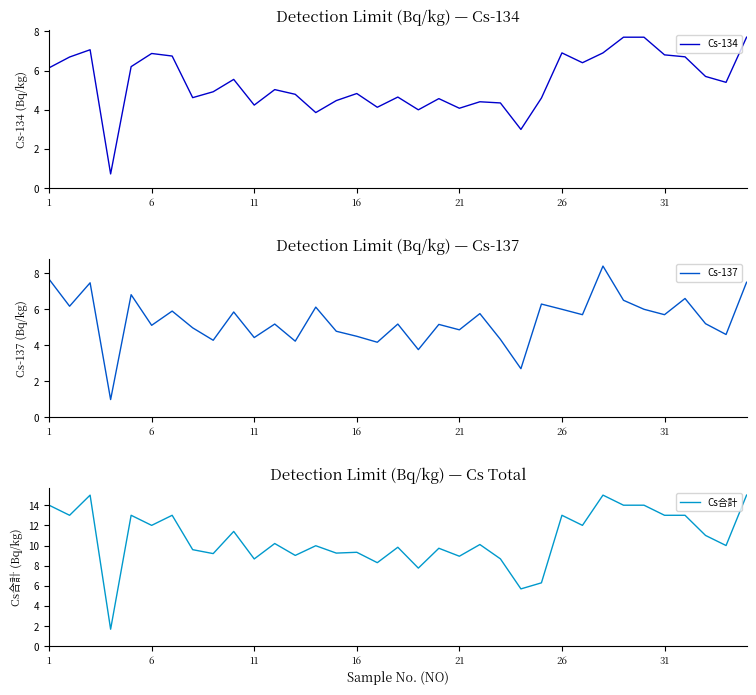

True or false: Cs-137 and Cs合計 cross at least once.

False